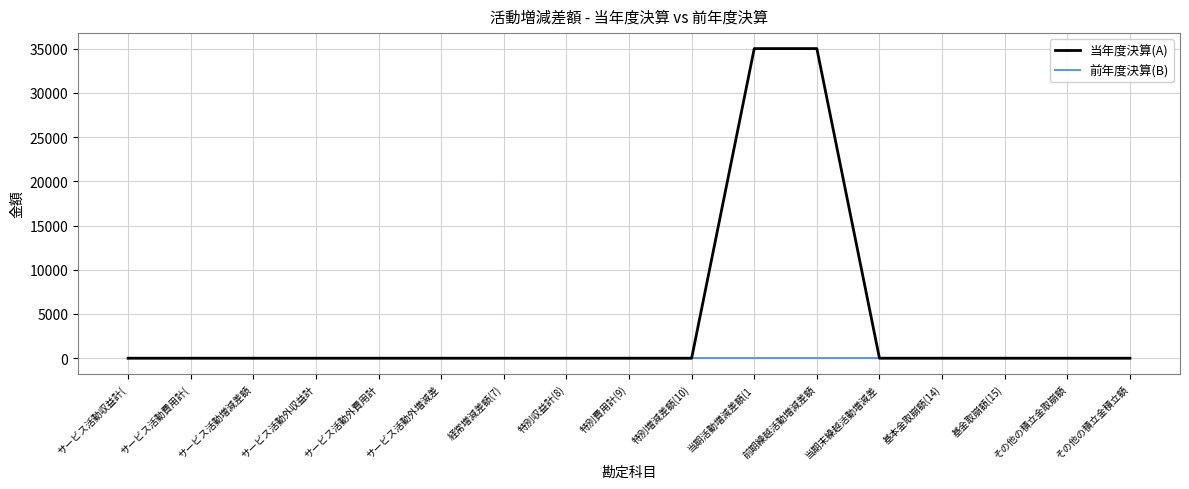

Rank the series by their average value, from highest to lowest.

当年度決算(A), 前年度決算(B)